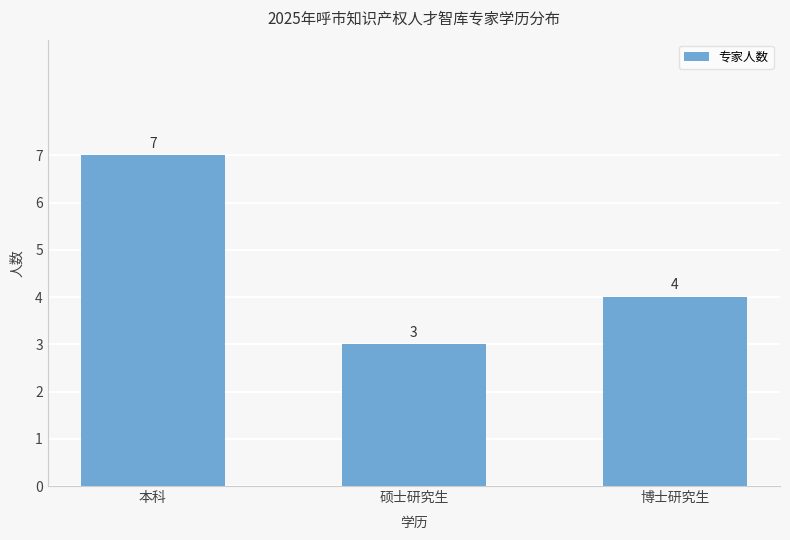

What is the sum of all values?

14